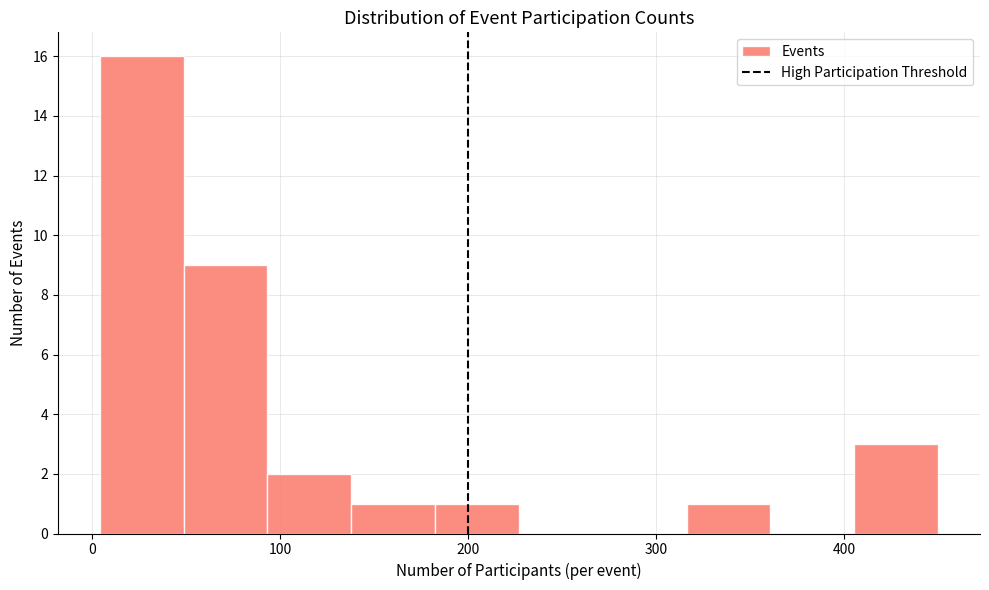

Over which range of the x-axis is the bar tallest?

0 to 50